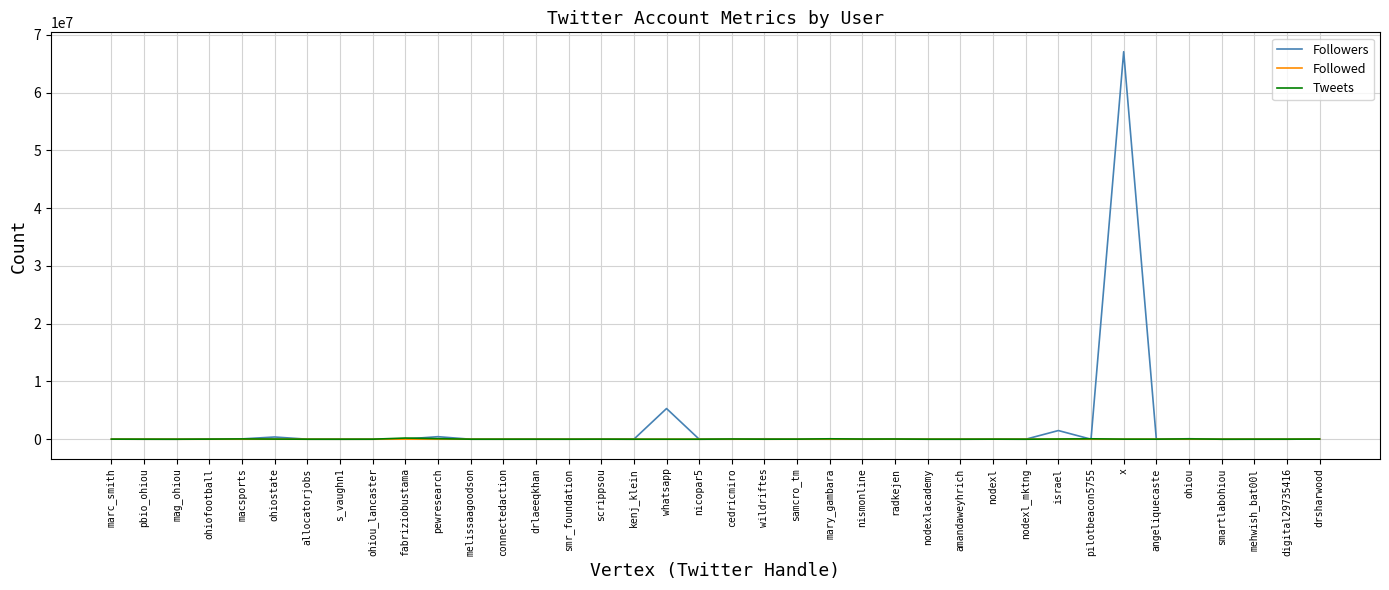

At which category is the sum across all series the highest?

x